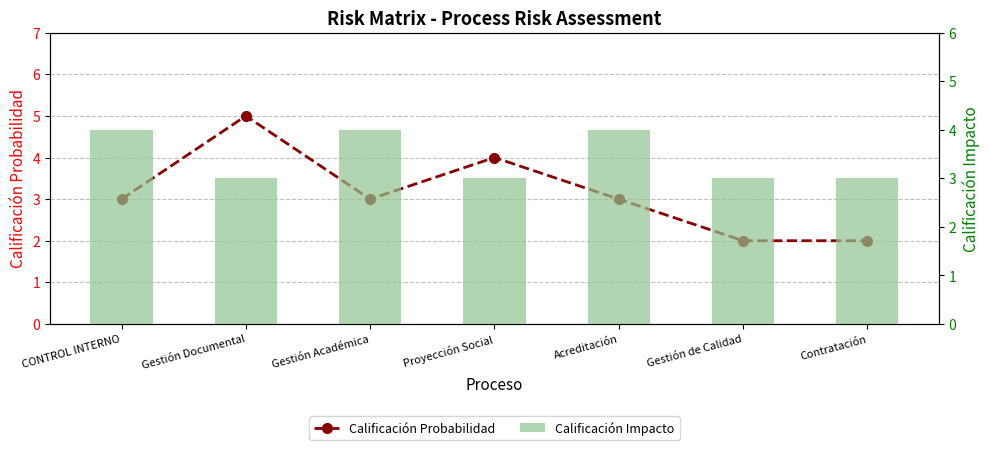

What is the sum of the Calificación Impacto values at Acreditación and CONTROL INTERNO?

8